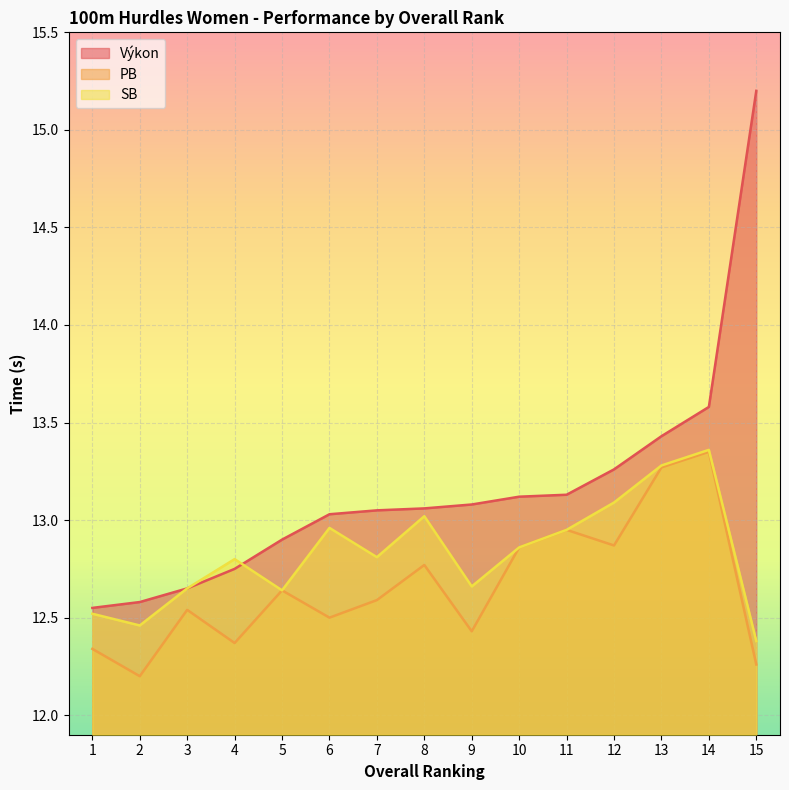

True or false: PB has a value of 12.5 at 6.

True